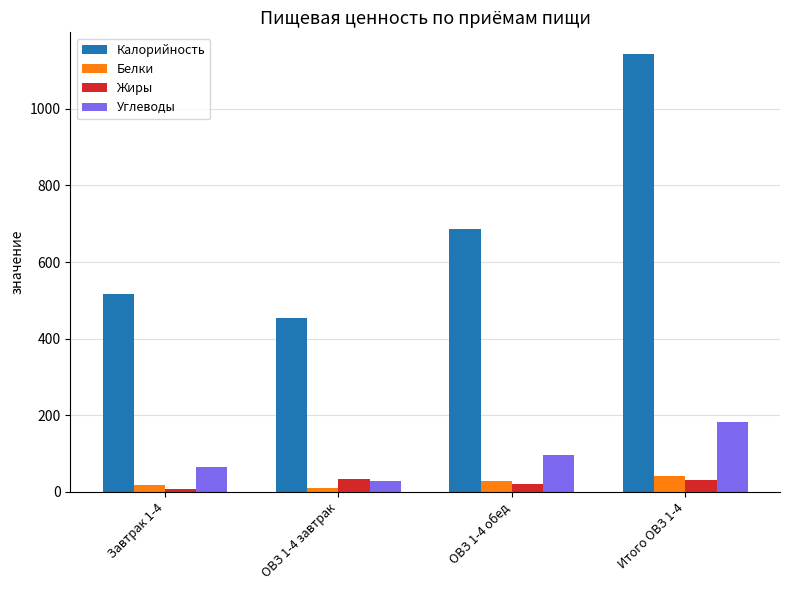

Which label corresponds to the largest value in the chart?

Итого ОВЗ 1-4